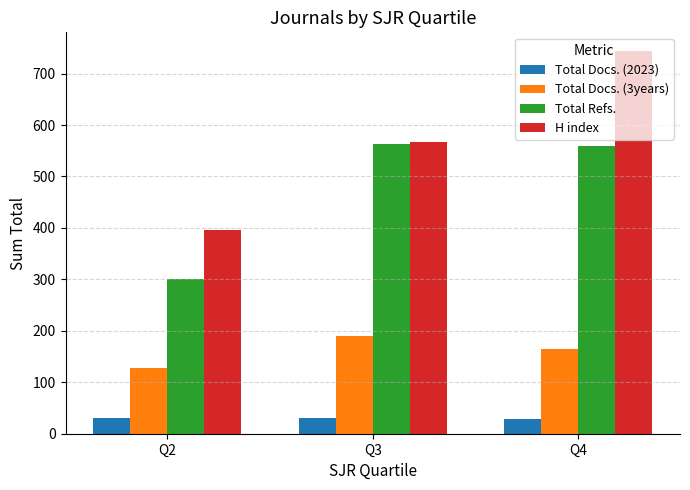

How many values in the Total Docs. (3years) series are below 164?

1